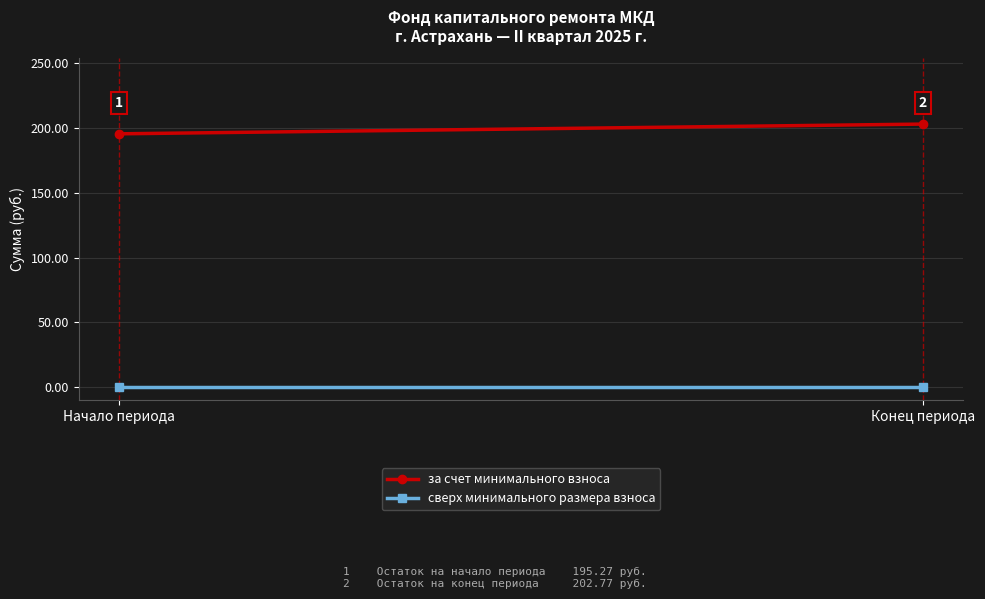

What is the maximum value for за счет минимального взноса?

202.8